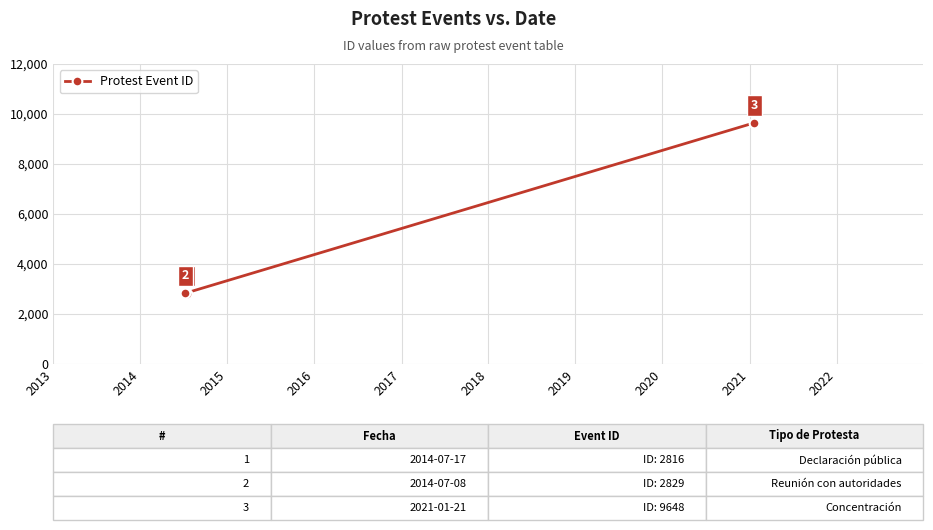

What is the minimum value shown in the chart?

2816